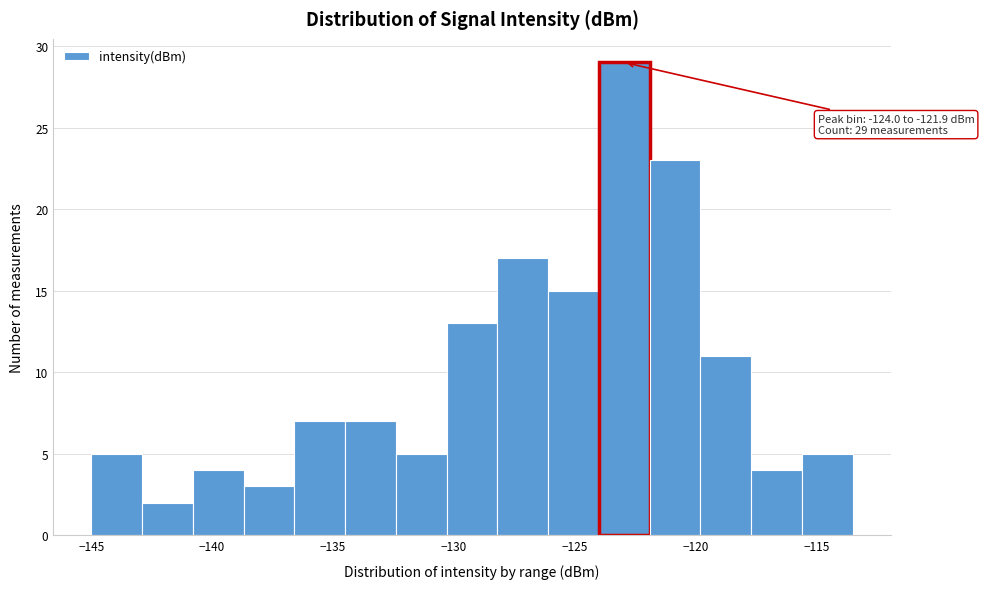

Which range on the x-axis has the tallest bar?

-124.0 to -121.9